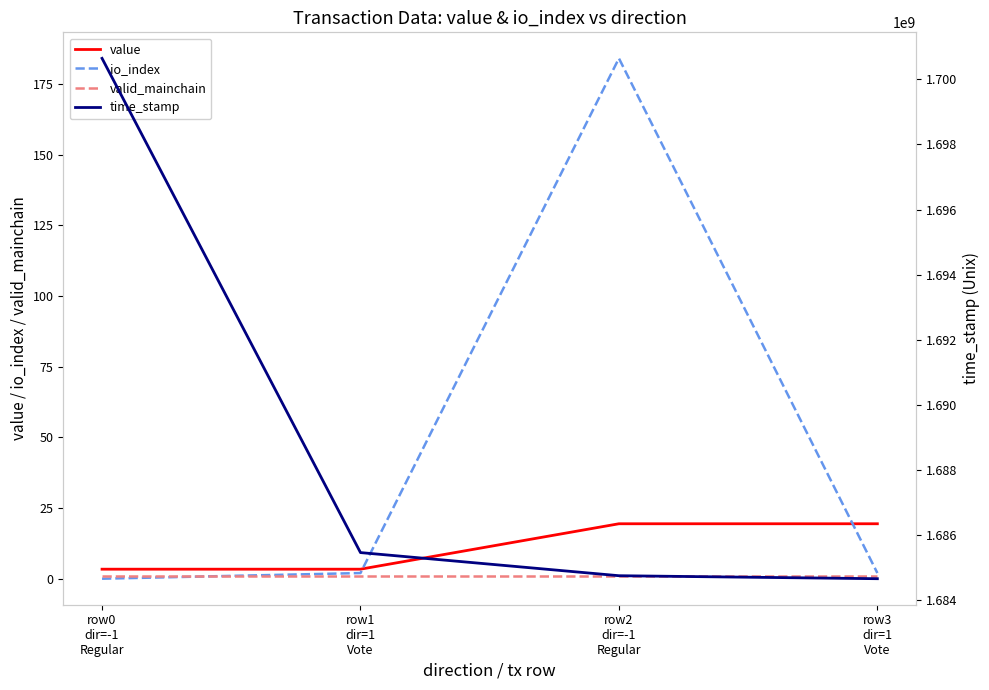

True or false: time_stamp and valid_mainchain cross at least once.

False